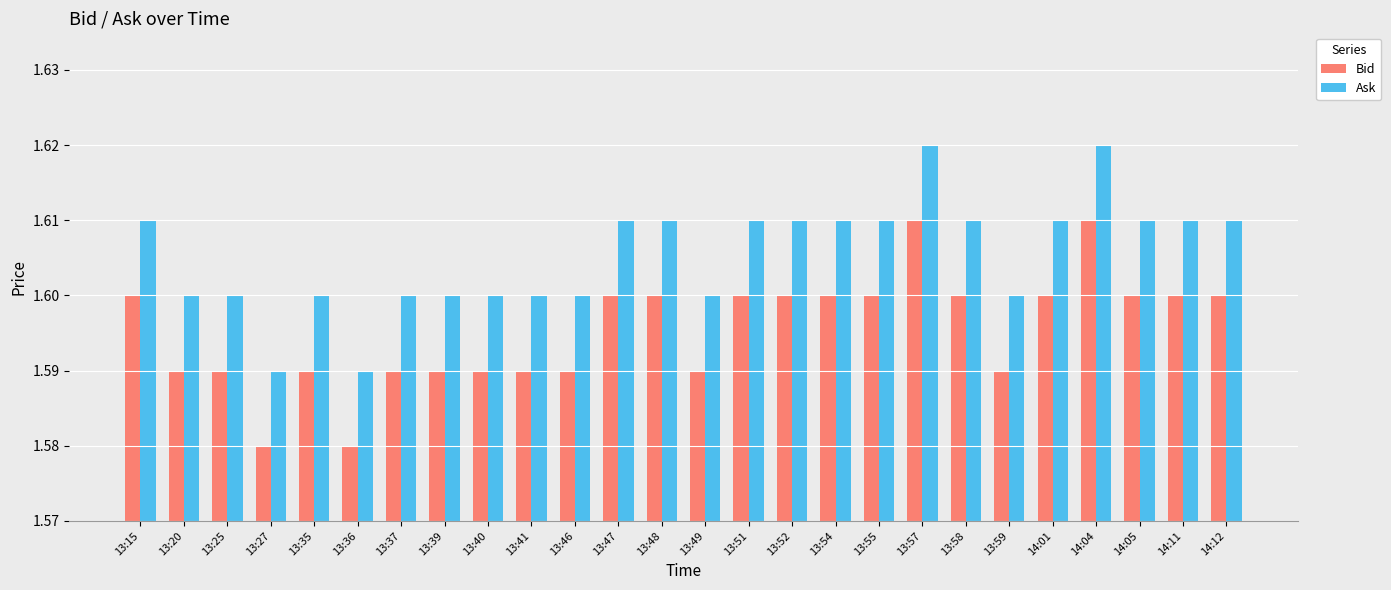

What is the sum of the Ask values at 13:40 and 13:35?

3.2